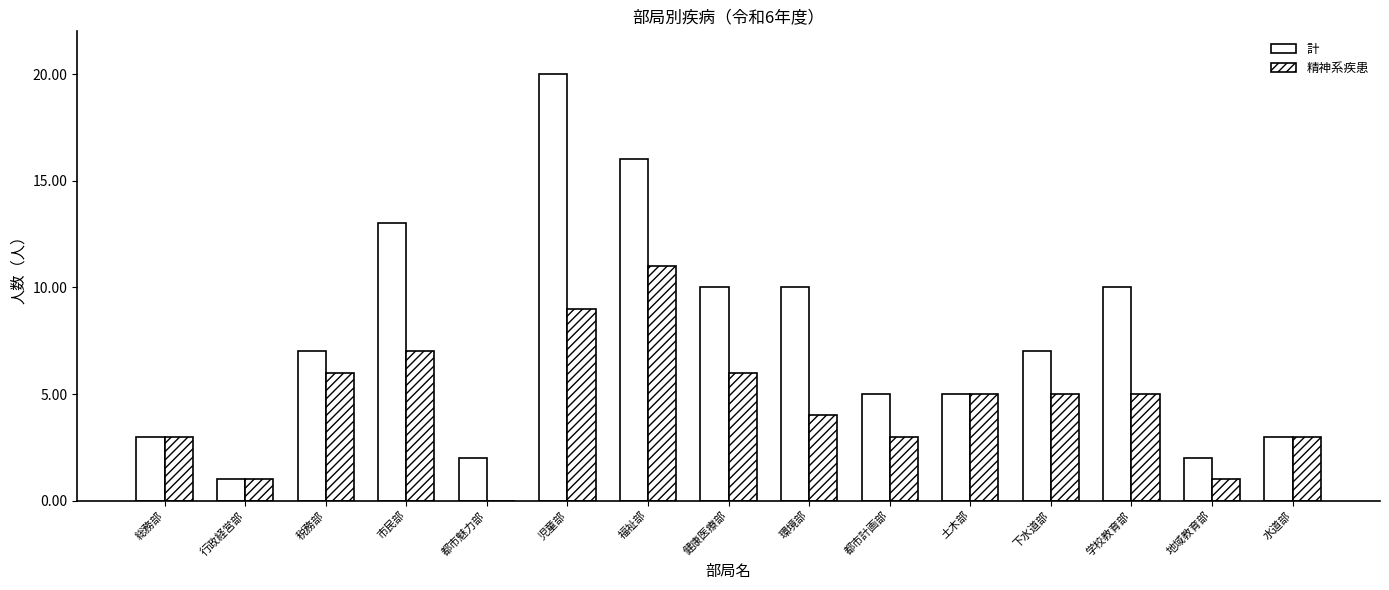

Which series has the largest total across all categories?

計